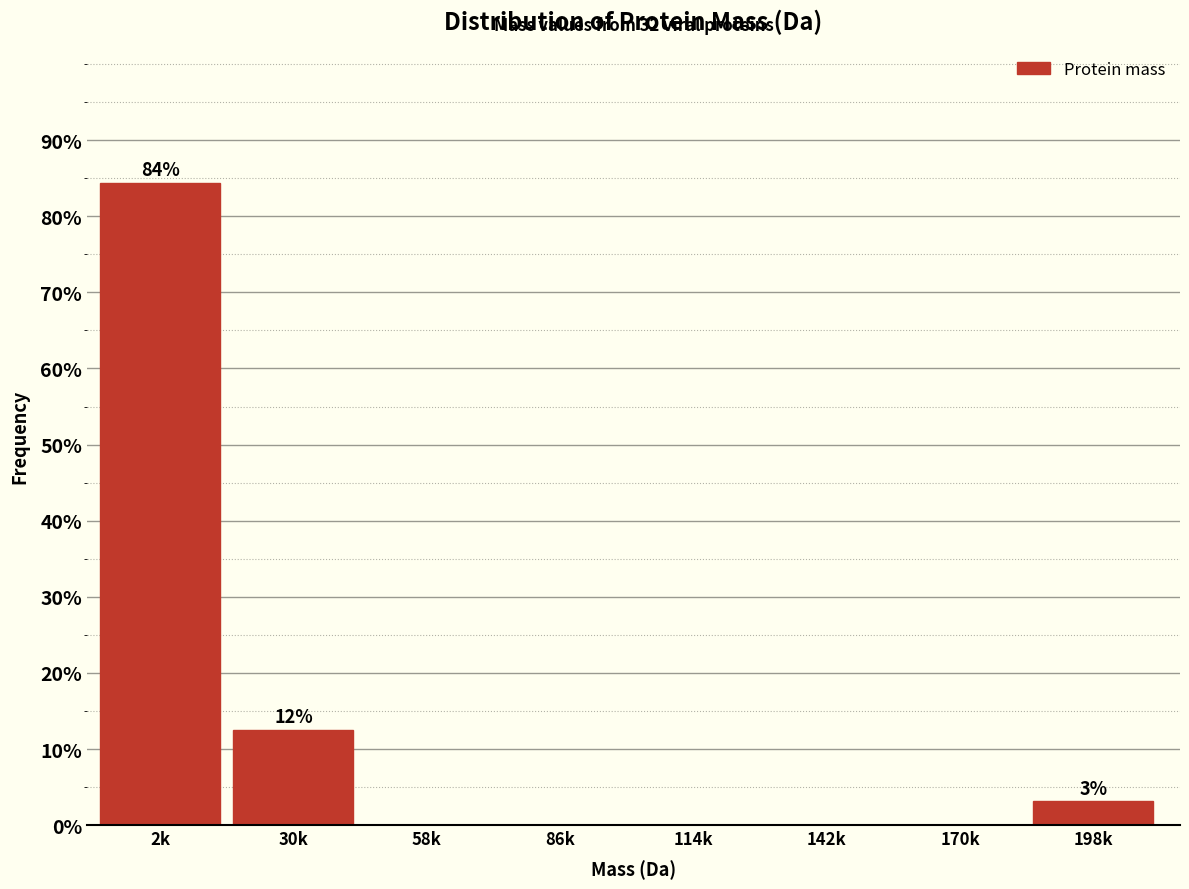

Reading left to right, what are all the values shown in this chart?

2k=84.4	30k=12.5	58k=0.0	86k=0.0	114k=0.0	142k=0.0	170k=0.0	198k=3.1